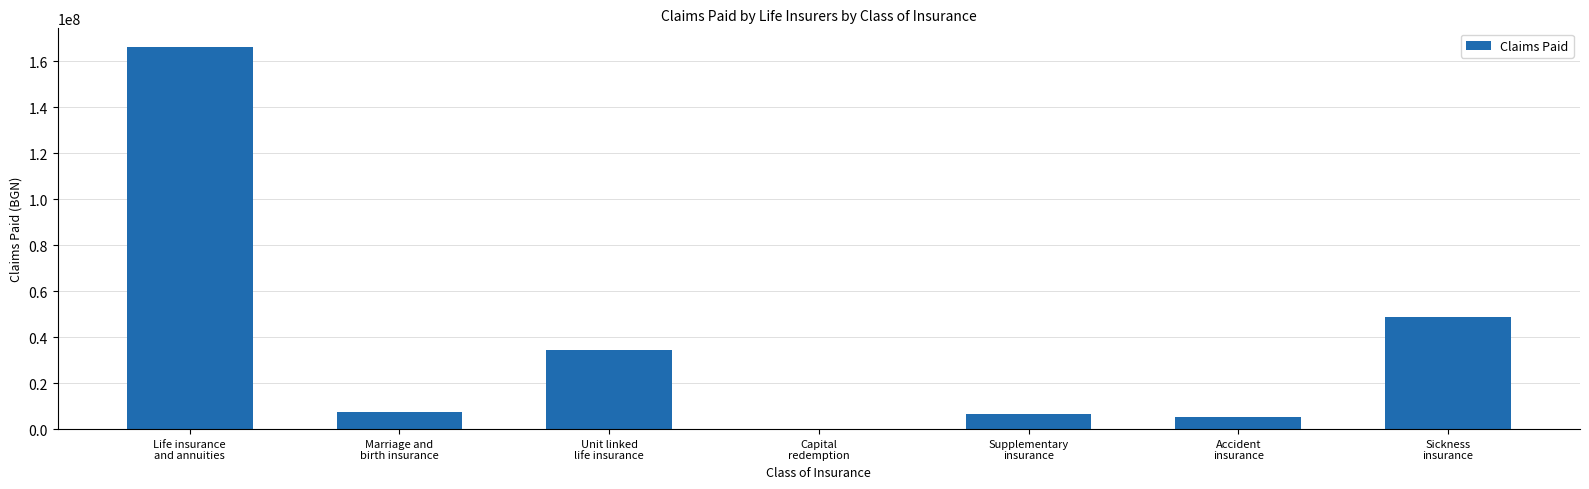

What is the sum of all values?

268715334.2